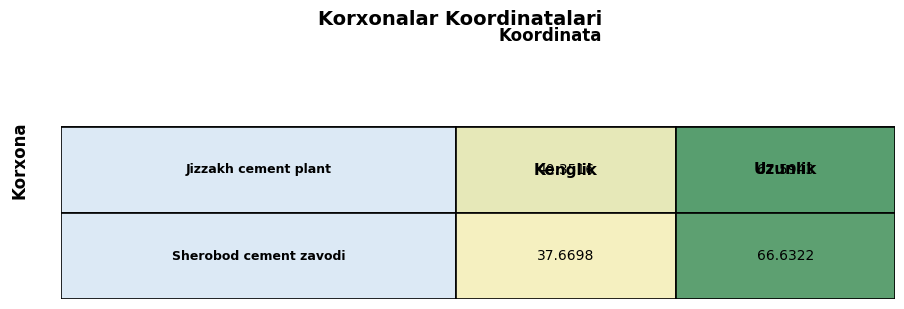

Read the 2 value at 1.

37.7